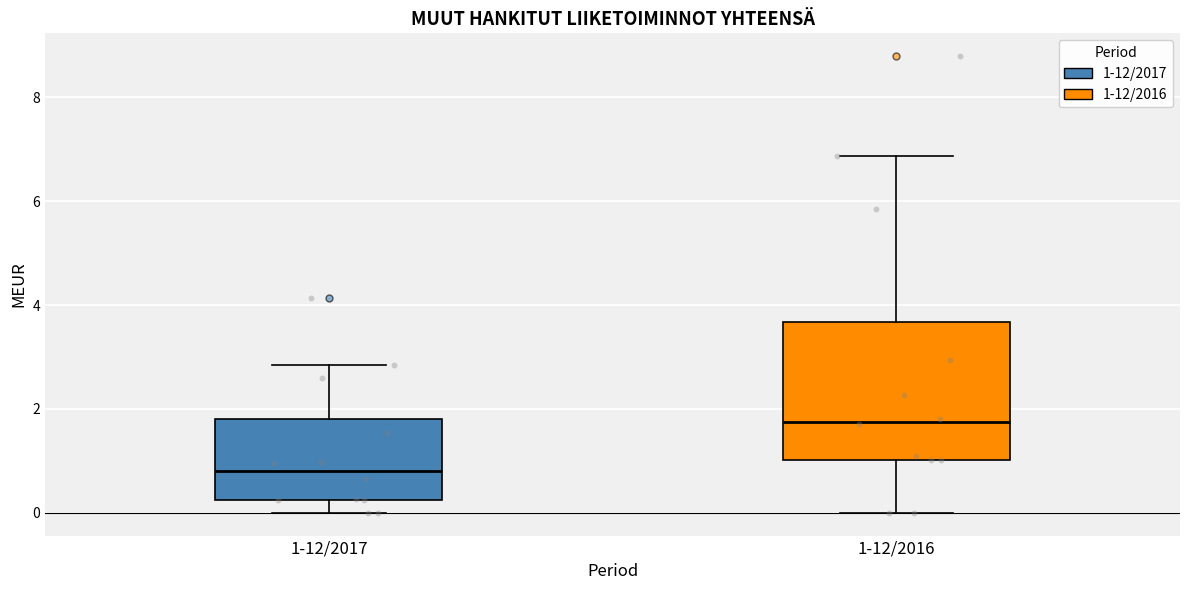

Reading left to right, transcribe this box plot: for each box, give where its median line is, the range the box spans, and where its two whiskers end, as read against the y-axis. The values are not printed on the chart, so give them approximately, as read against the axis.

1-12/2017: median 0.8, box 0.2 to 1.8, whiskers 0.0 to 2.8
1-12/2016: median 1.8, box 1.0 to 3.6, whiskers 0.0 to 6.8